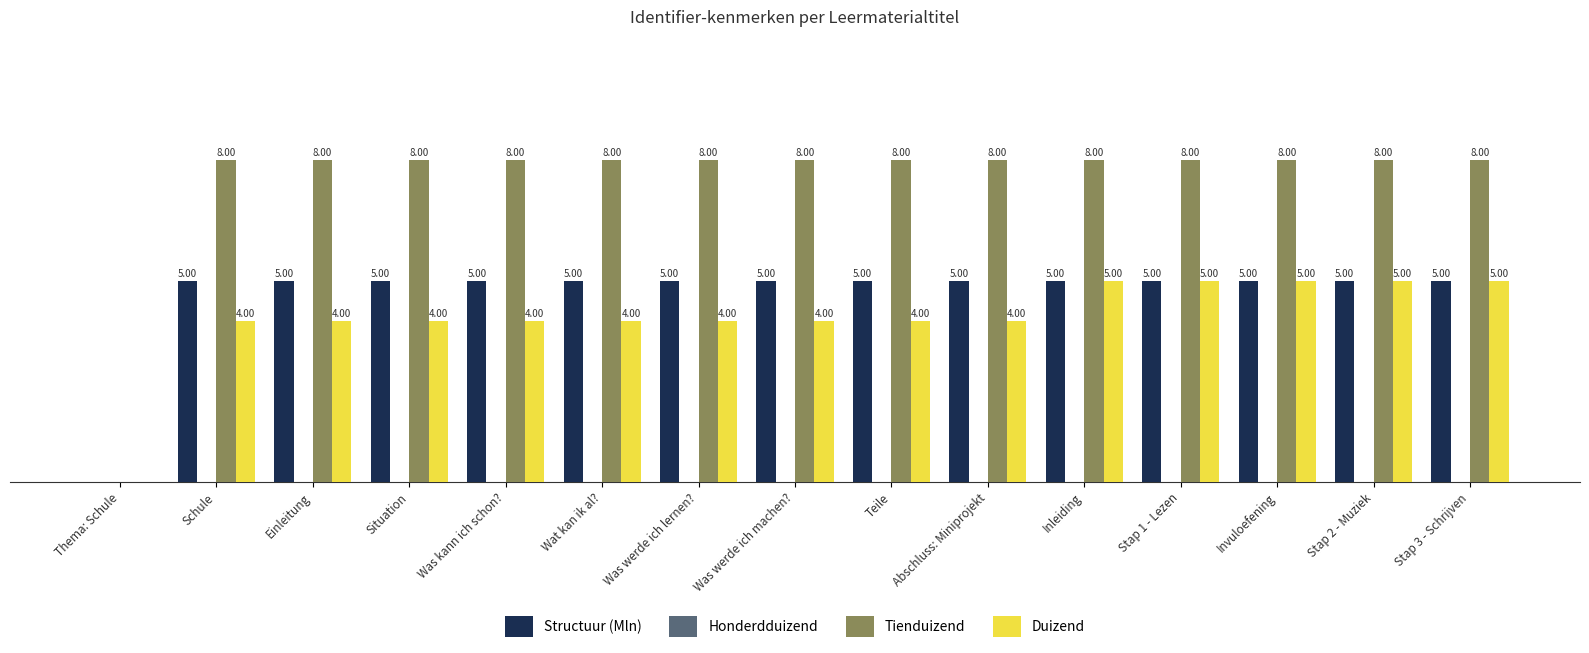

Is the value of Structuur (Mln) at Stap 1 - Lezen greater than the value of Tienduizend at Was kann ich schon??

No